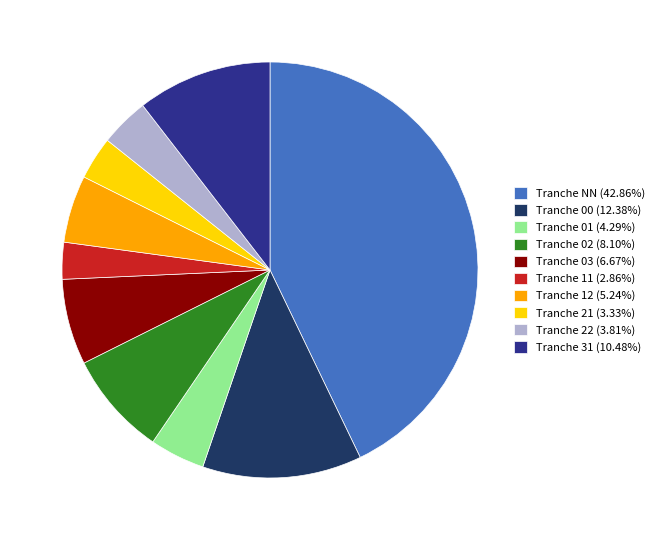

What is the ratio of the value at Tranche 11 (2.86%) to the value at Tranche 03 (6.67%)?

0.4